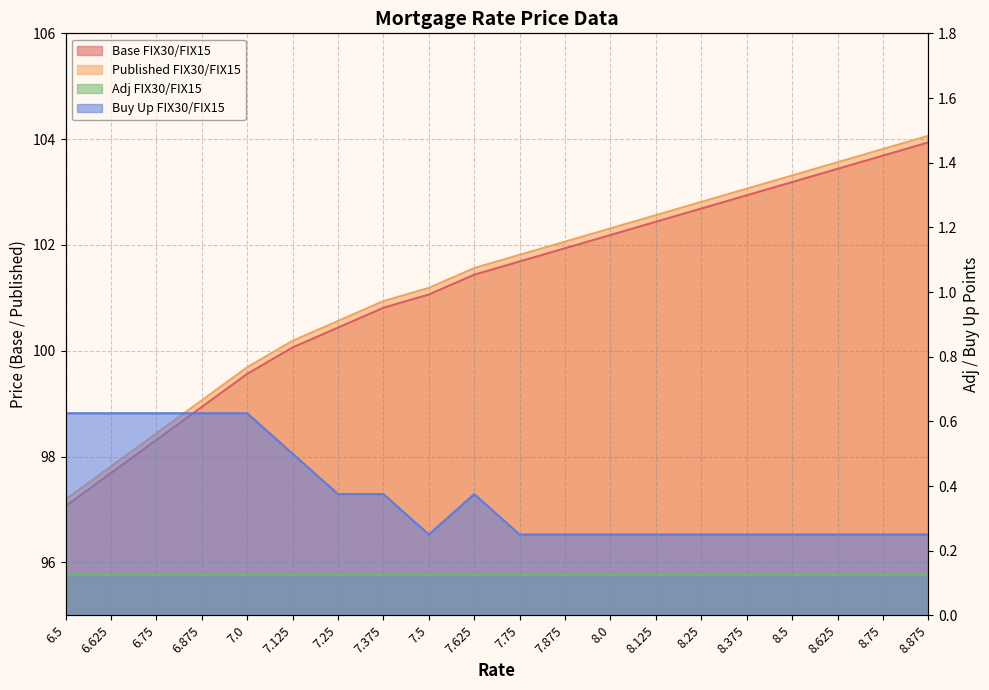

True or false: Buy Up FIX30/FIX15 and Published FIX30/FIX15 cross at least once.

False